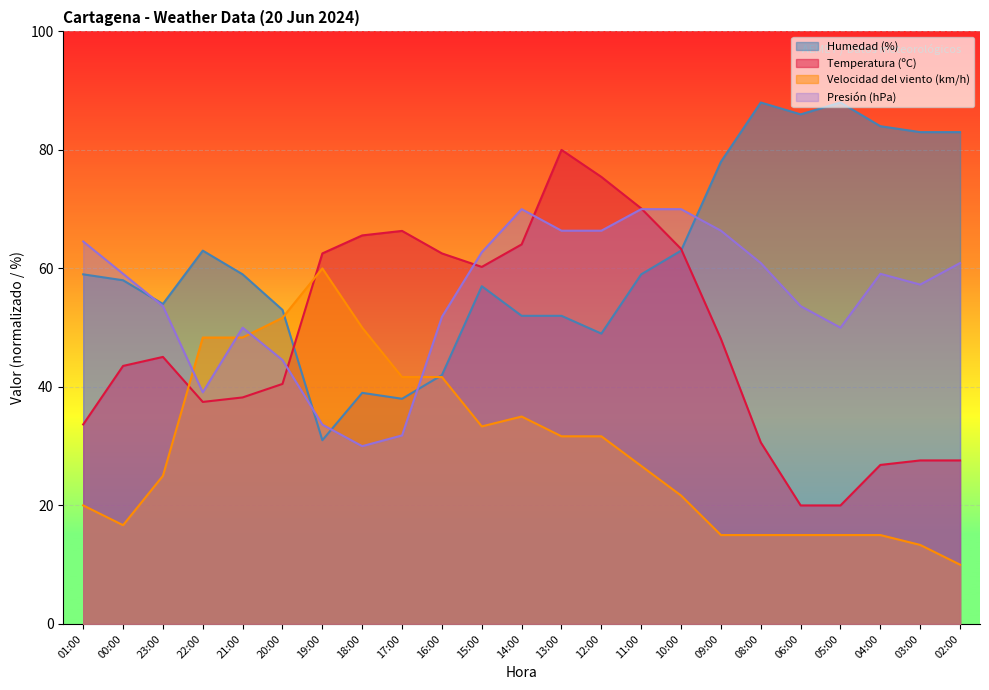

At how many categories does at least one series exceed 18?

23